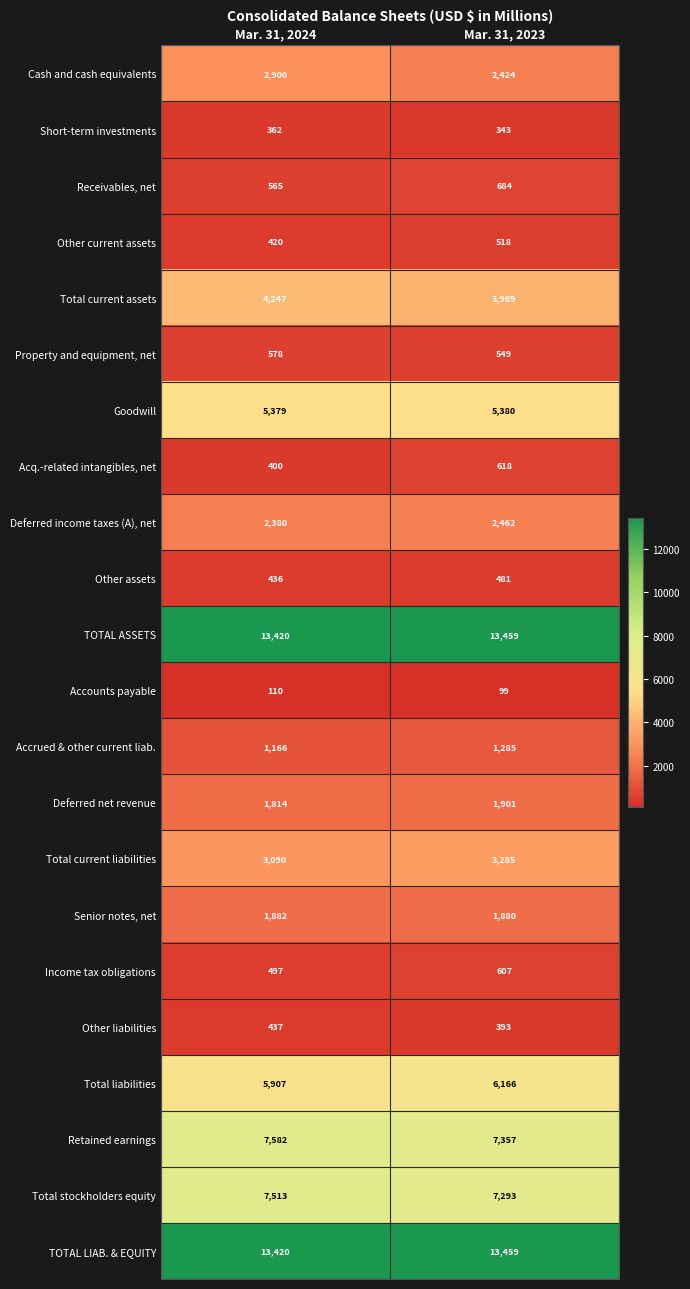

Which category has the lowest value across all series?

Mar. 31, 2023